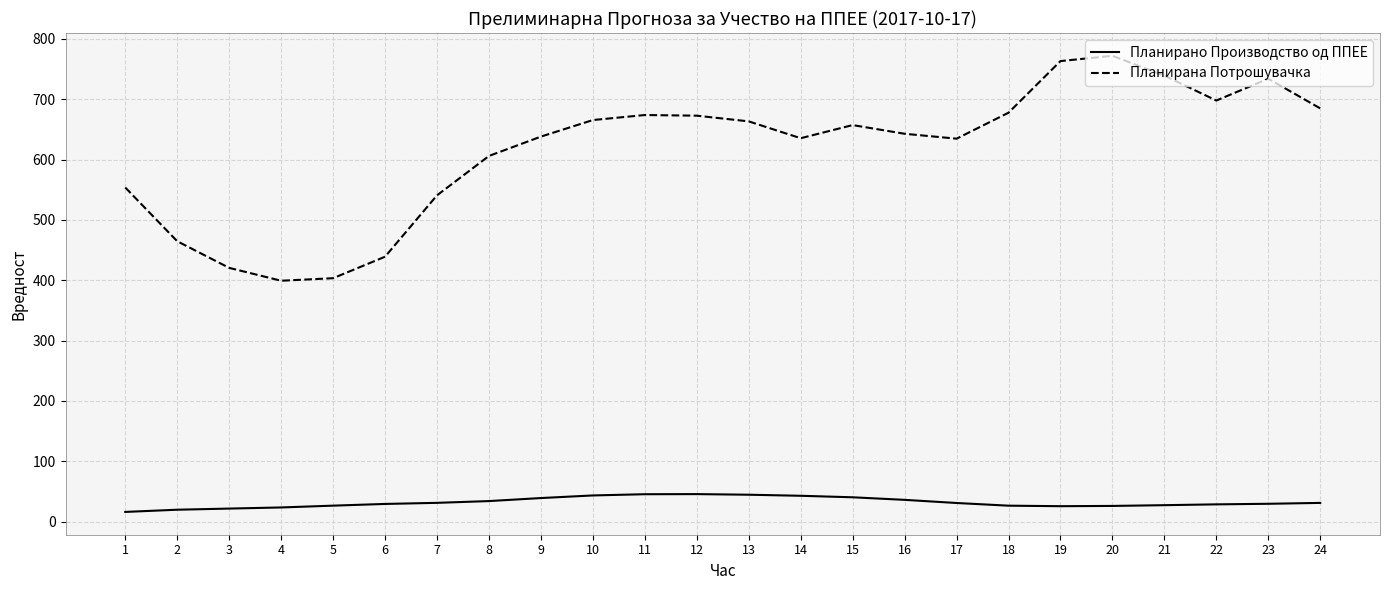

True or false: Планирана Потрошувачка and Планирано Производство од ППЕЕ cross at least once.

False